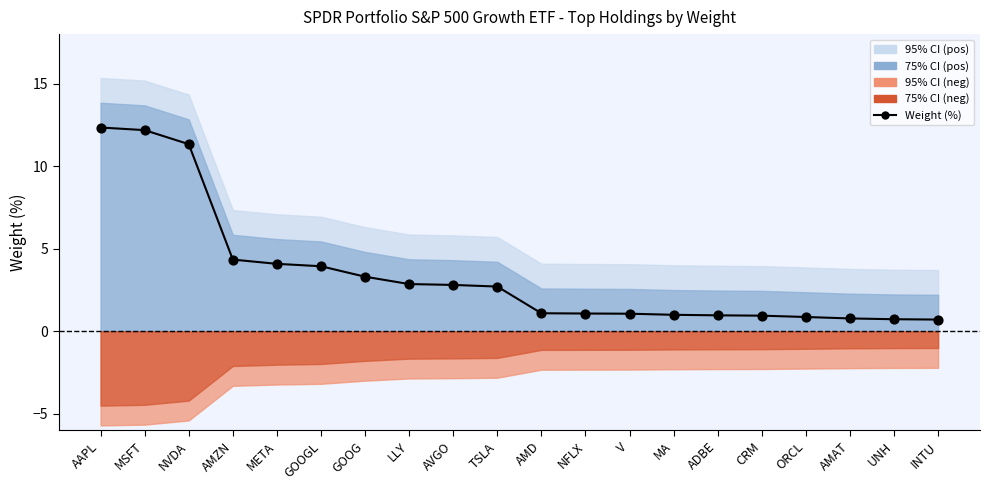

Approximately how many times larger is the value at UNH compared to AMZN?

0.2